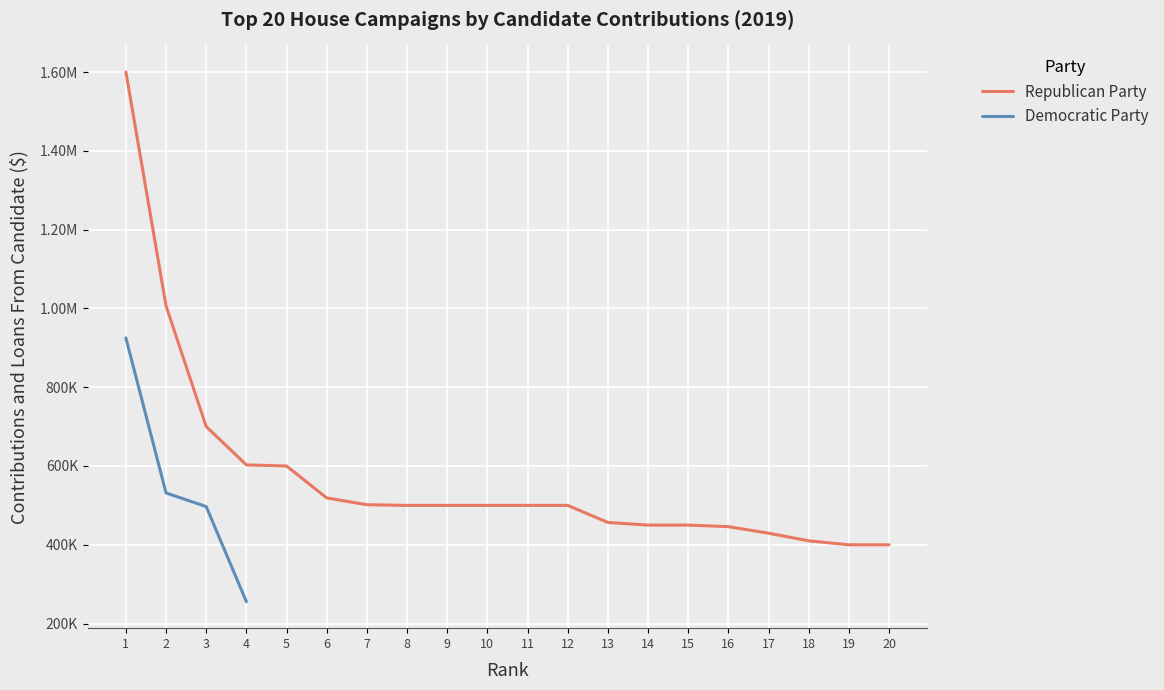

At which category does the chart reach its peak across all series?

1